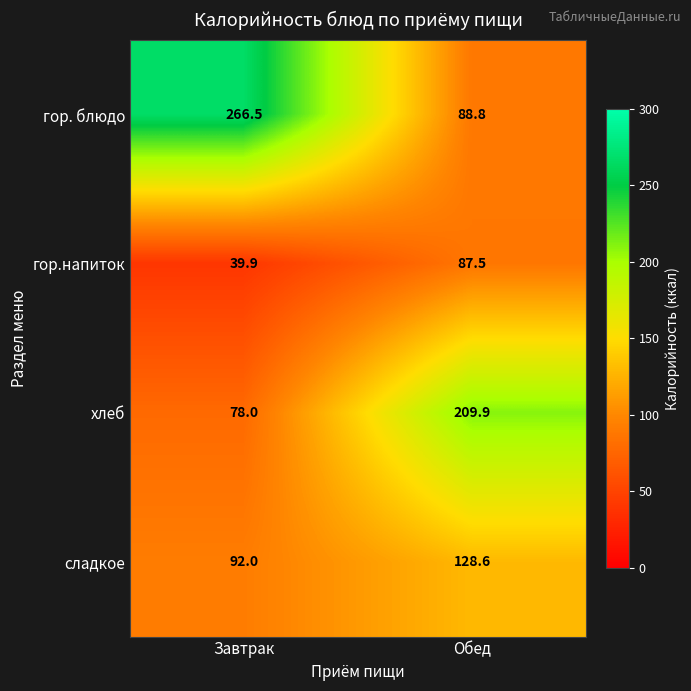

What is the difference between the гор. блюдо values at Завтрак and Обед?

177.7